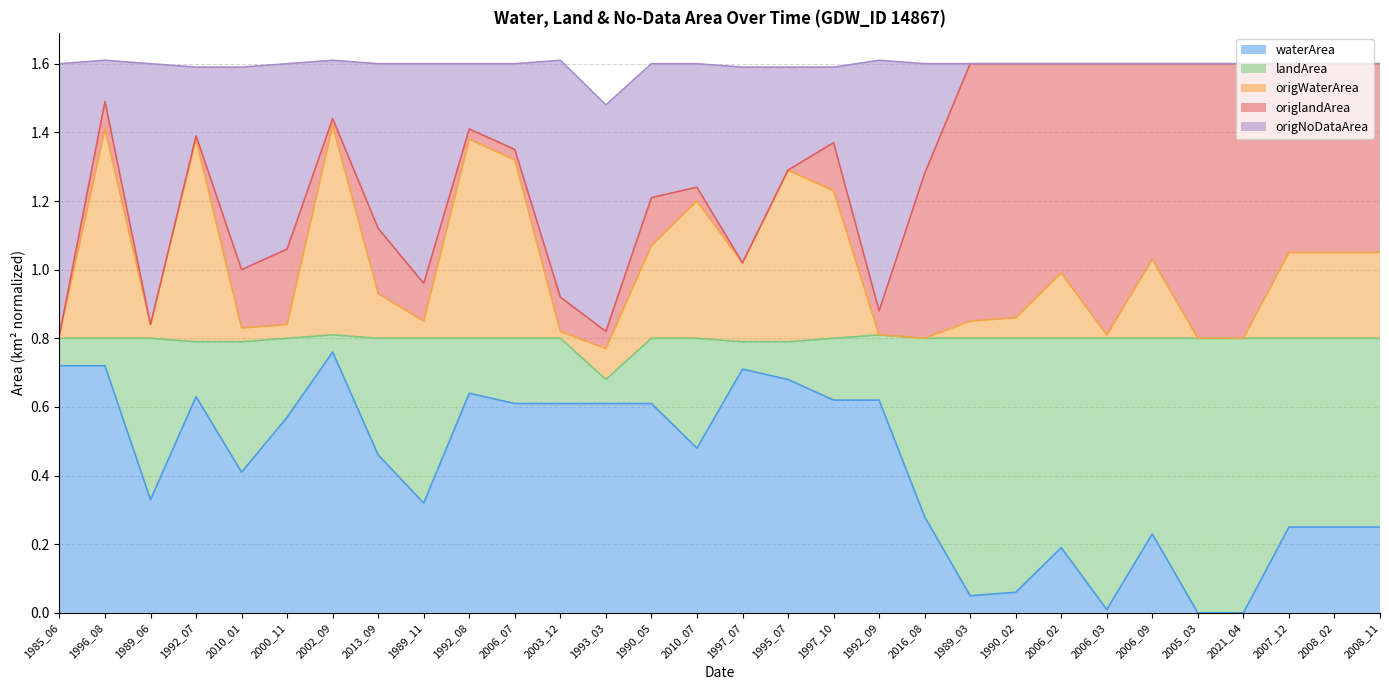

Between 1990_02 and 2008_02, which series saw the biggest shift?

waterArea